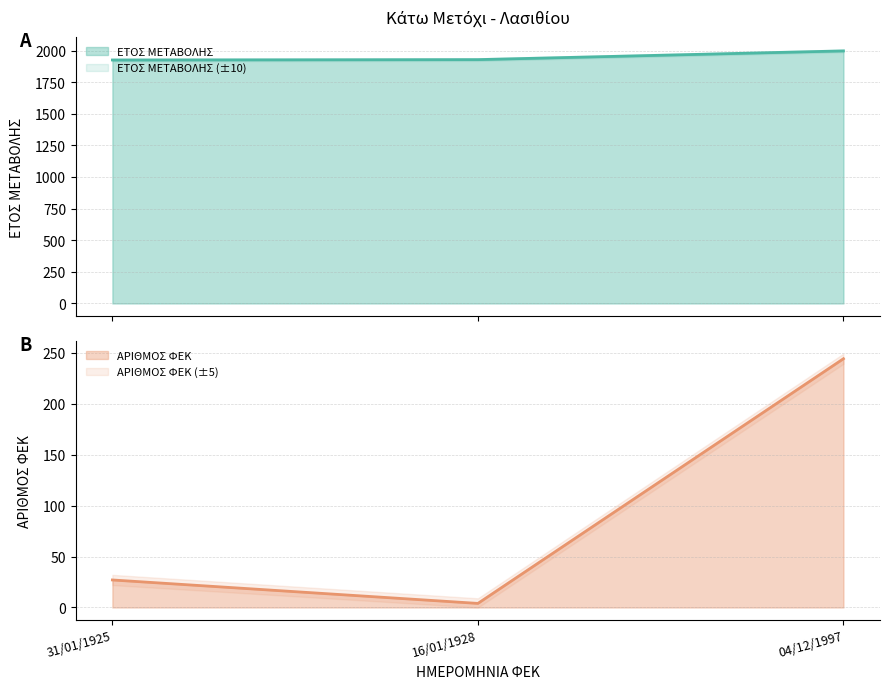

Reading left to right, what are all the values shown in this chart?

ΕΤΟΣ ΜΕΤΑΒΟΛΗΣ: 1925	1928	1997
ΑΡΙΘΜΟΣ ΦΕΚ: 27	4	244